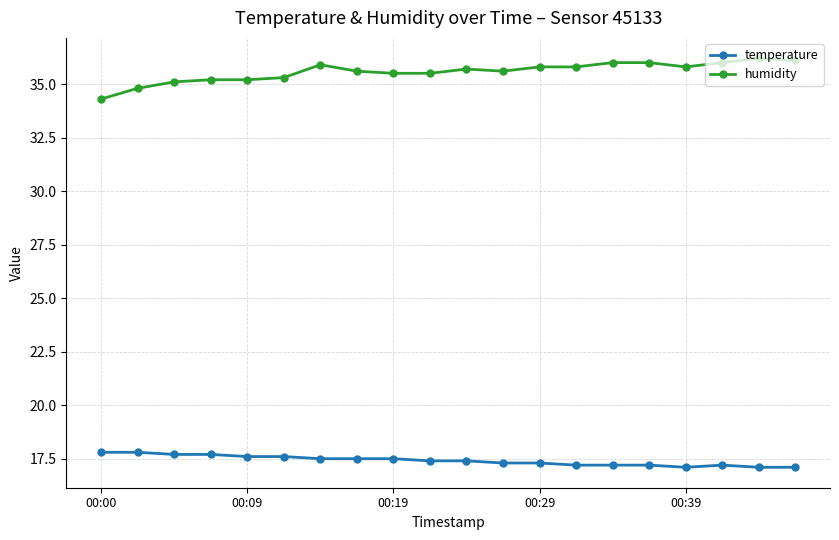

What is the value of the temperature point at the 2nd from the left?

17.8